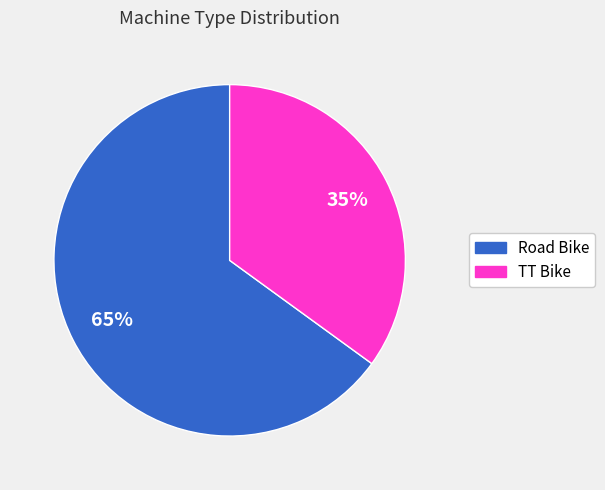

Is the sum of Road Bike and TT Bike greater than half?

Yes